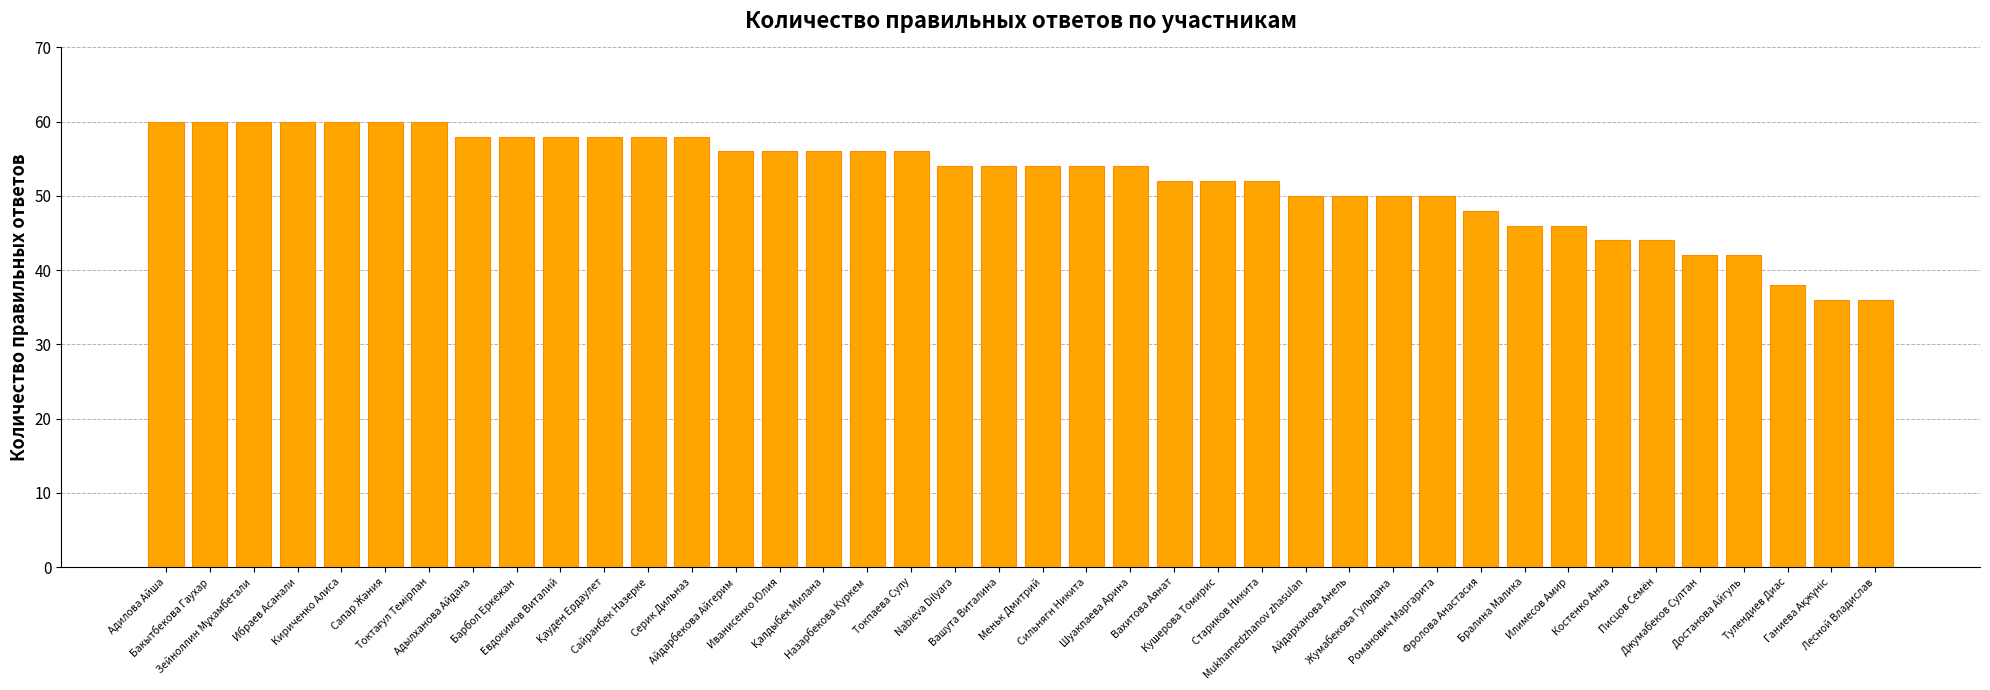

What is the smallest value displayed?

36